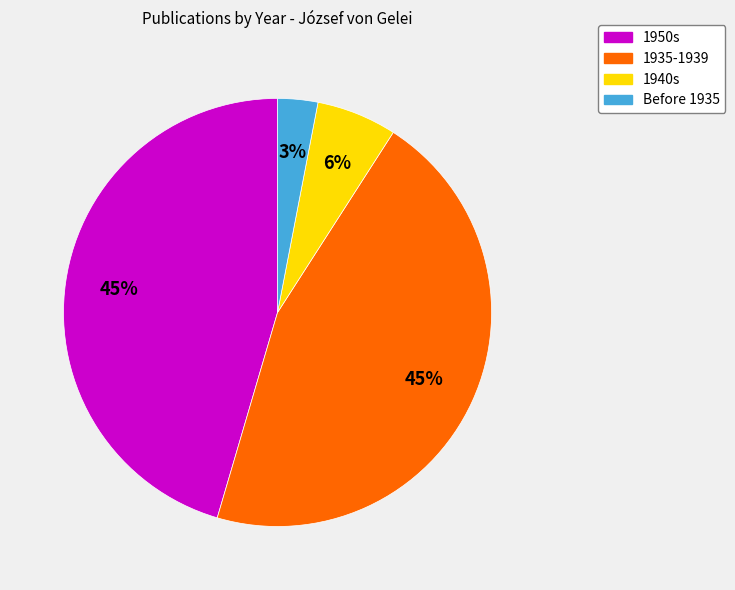

Does any single category account for the majority?

No